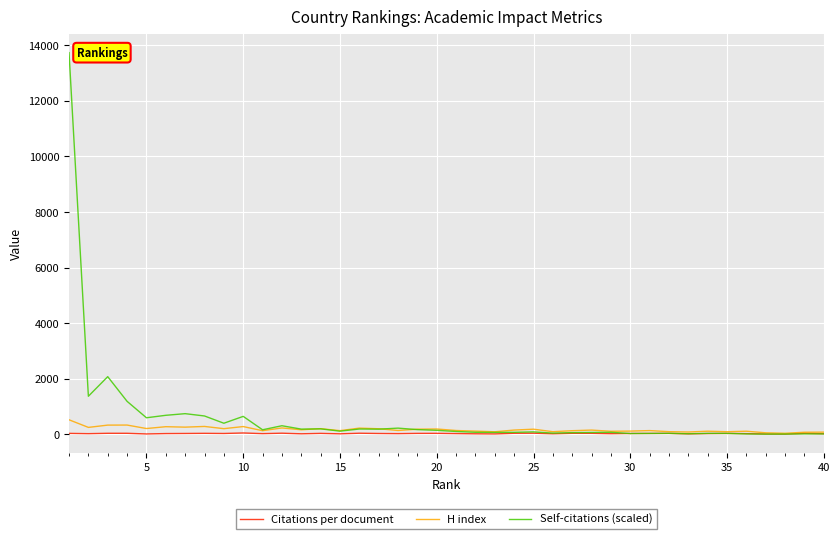

What are all the series names shown in the legend?

Citations per document, H index, Self-citations (scaled)